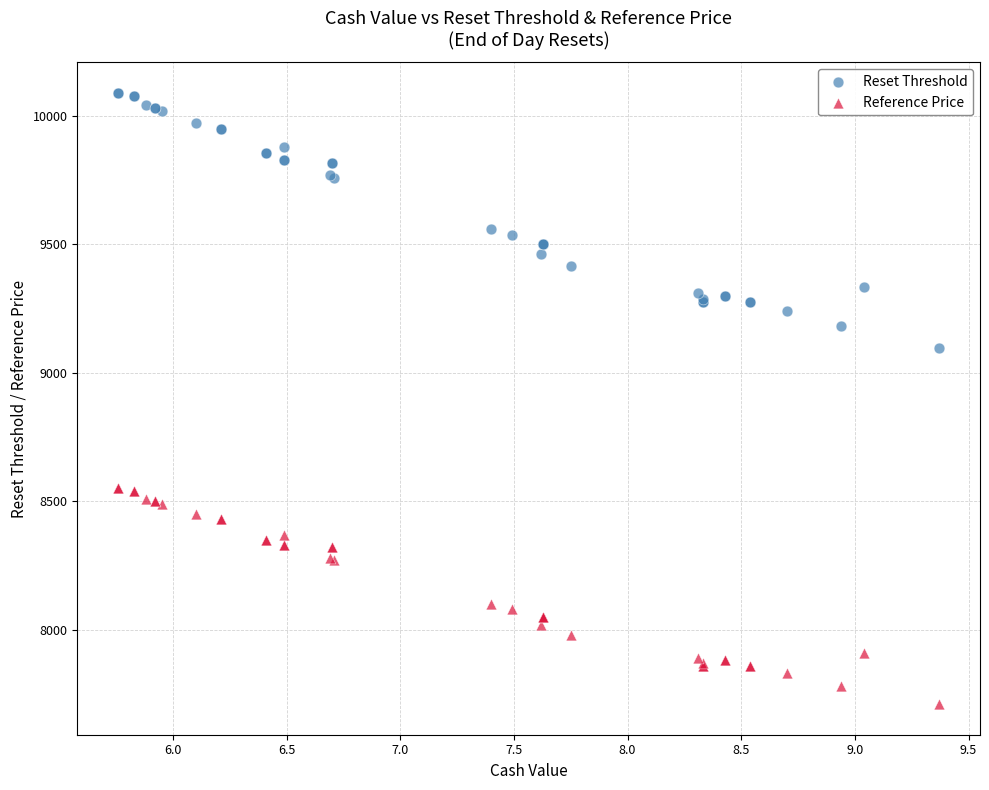

What are all the series names shown in the legend?

Reset Threshold, Reference Price